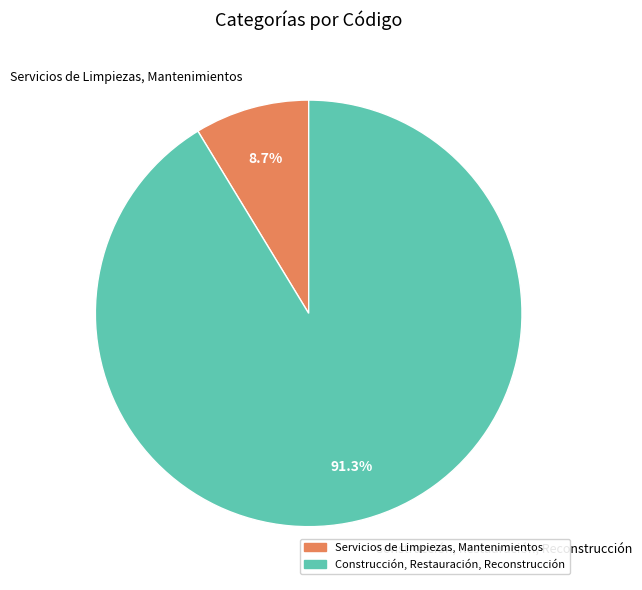

To the nearest percent, what portion does Construcción, Restauración, Reconstrucción represent?

91%